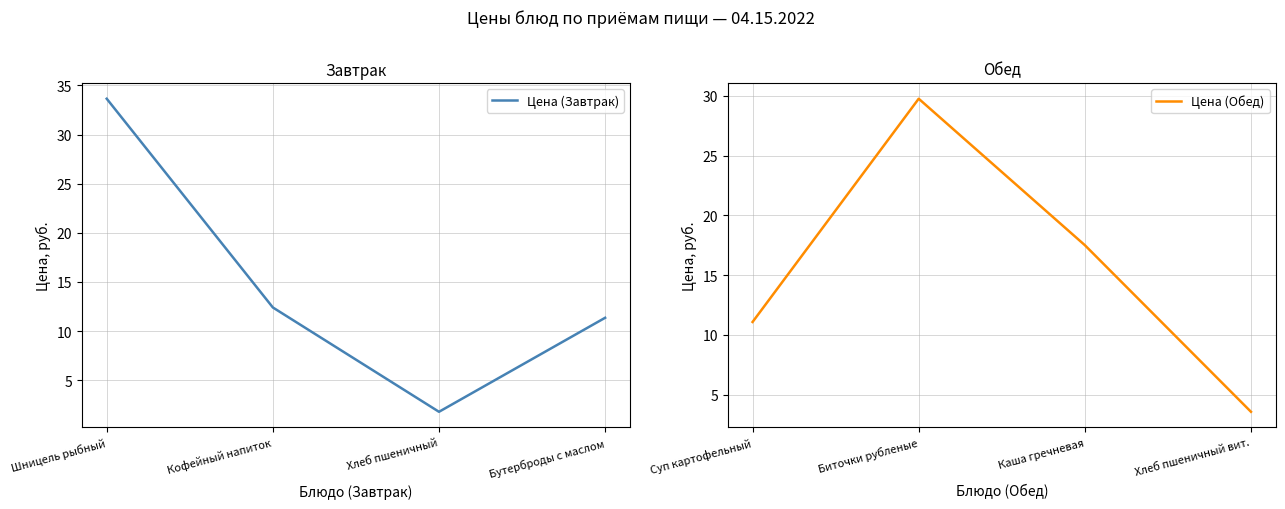

How many intersections are there between Цена (Обед) and Цена (Завтрак)?

2